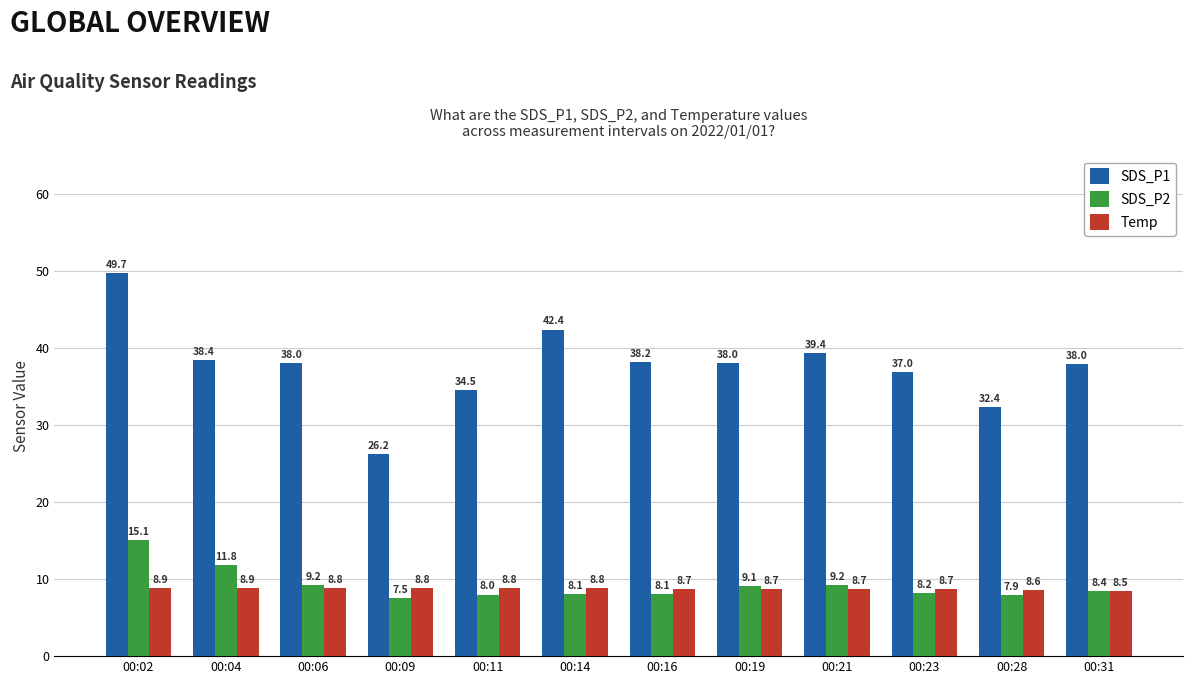

How many groups of bars are there?

12